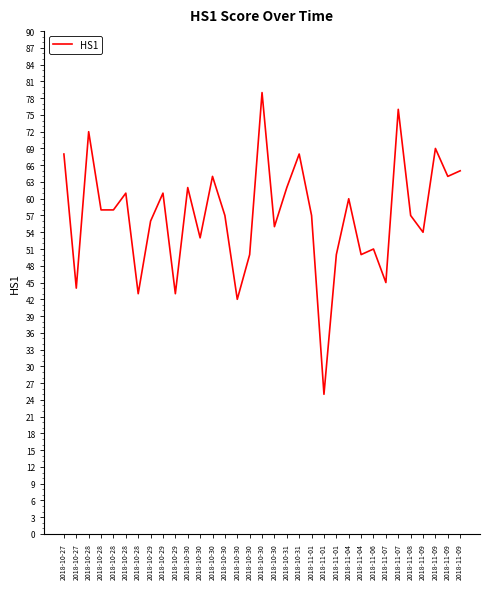

The chart shows a value of 25 at 2018-11-01. True or false?

True